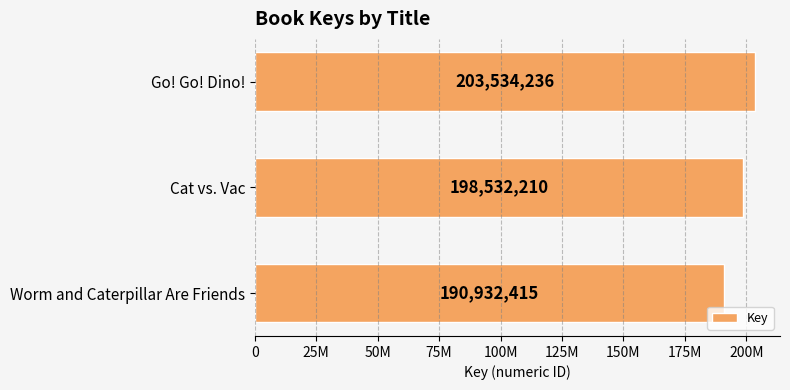

What is the difference between the maximum and minimum values?

12601821